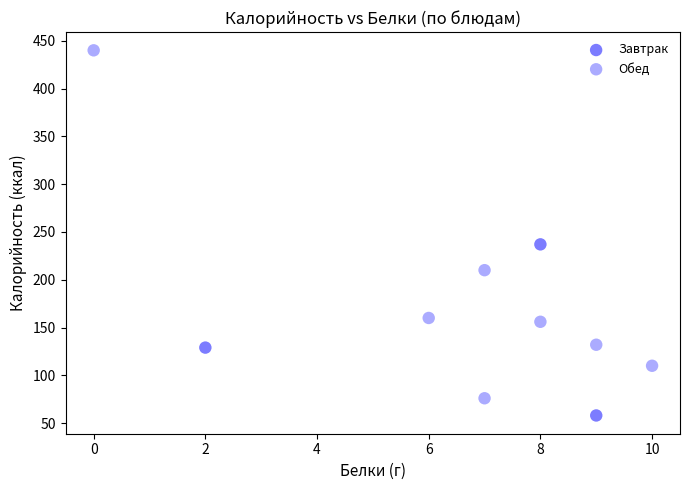

Which series contains the lowest Y value?

Завтрак